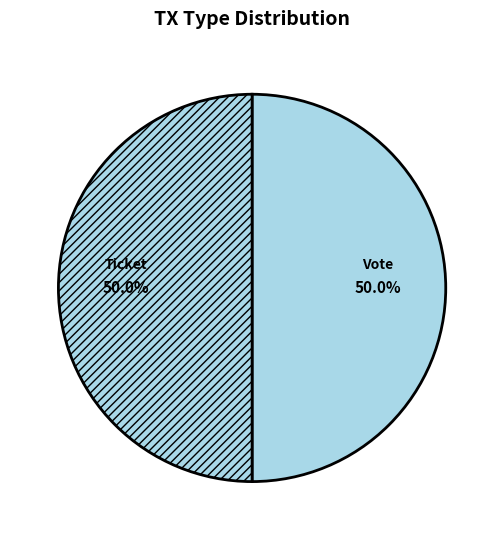

Count the number of slices in the pie.

2